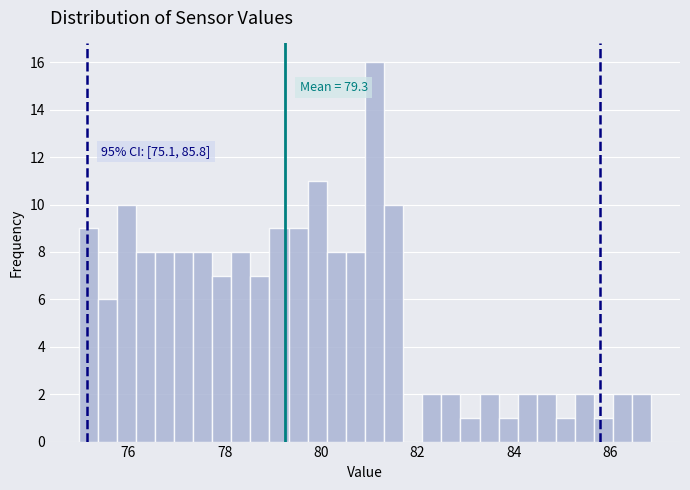

Read against the x-axis, roughly where is the centre of the tallest bar?

81.2